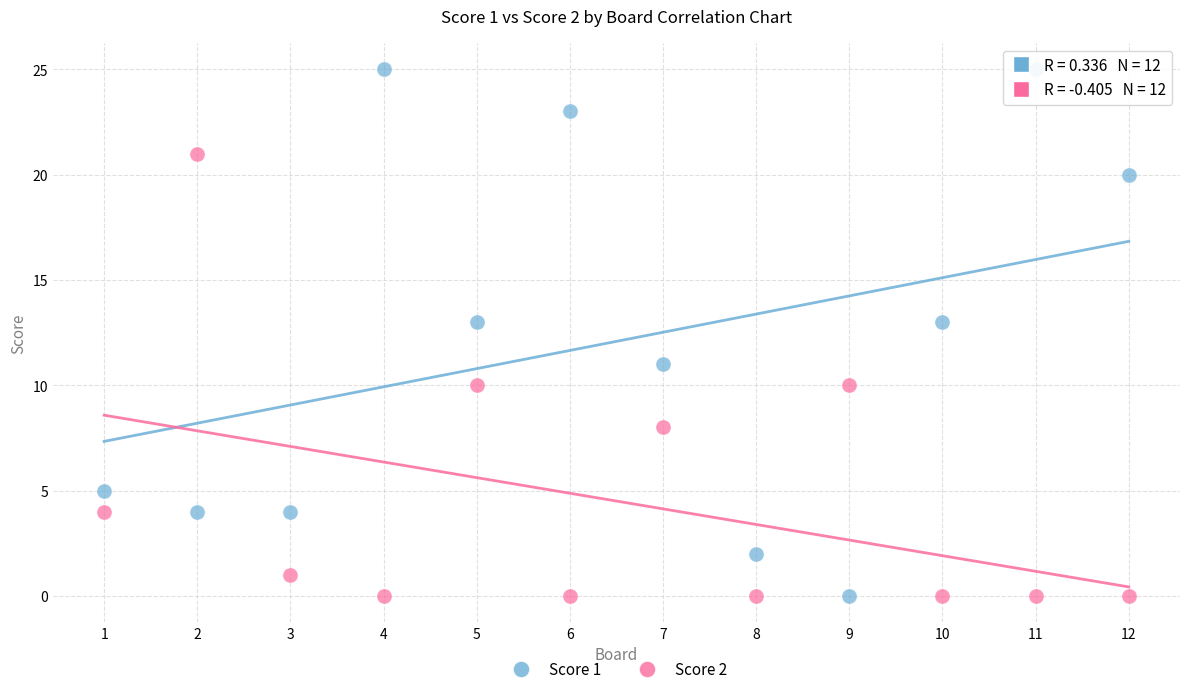

Across all data points, what is the range of X values (max minus min)?

11